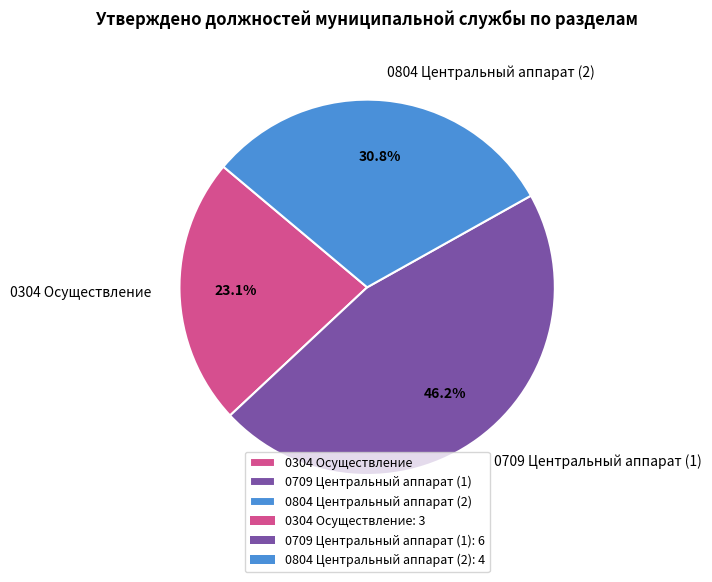

Is it true that 0709 Центральный аппарат (1) is 58% of the pie?

False